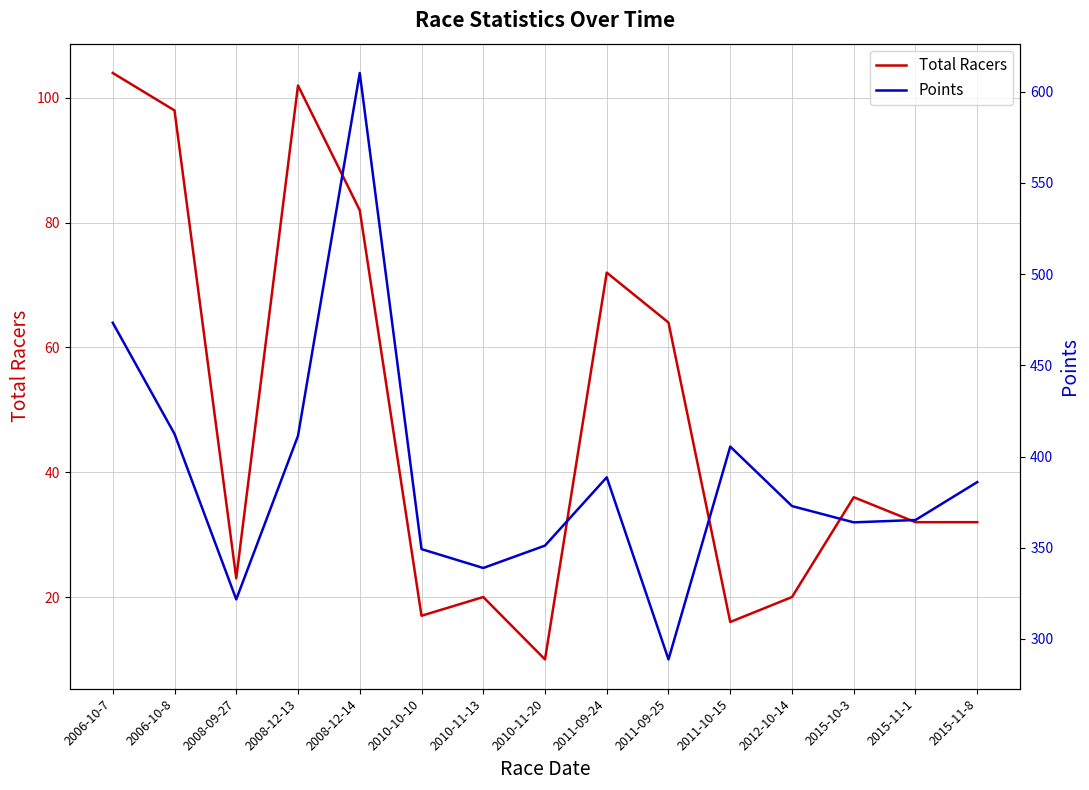

What is the sum of all Points values?

5839.1